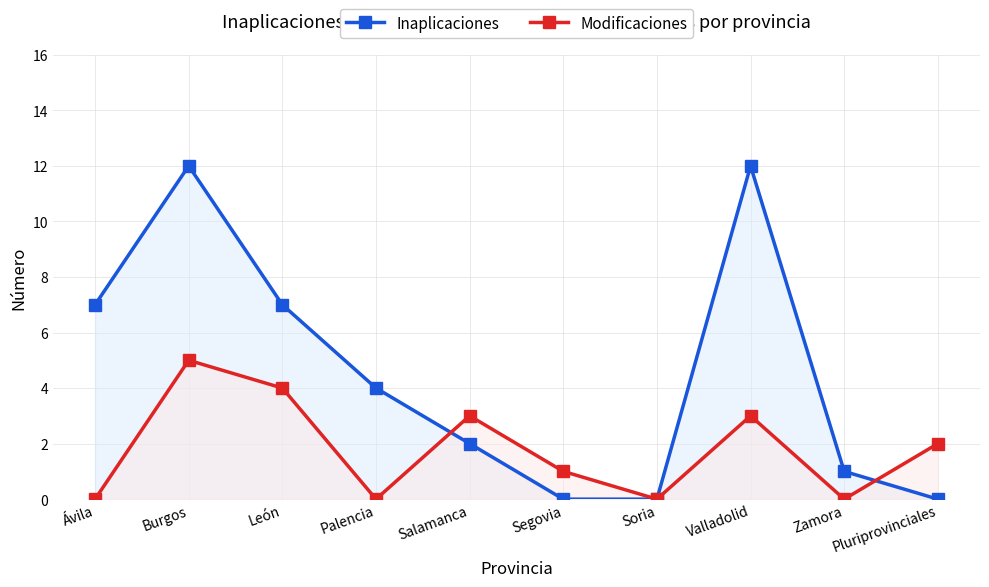

What is the value of the Inaplicaciones point at the 3rd from the left?

7